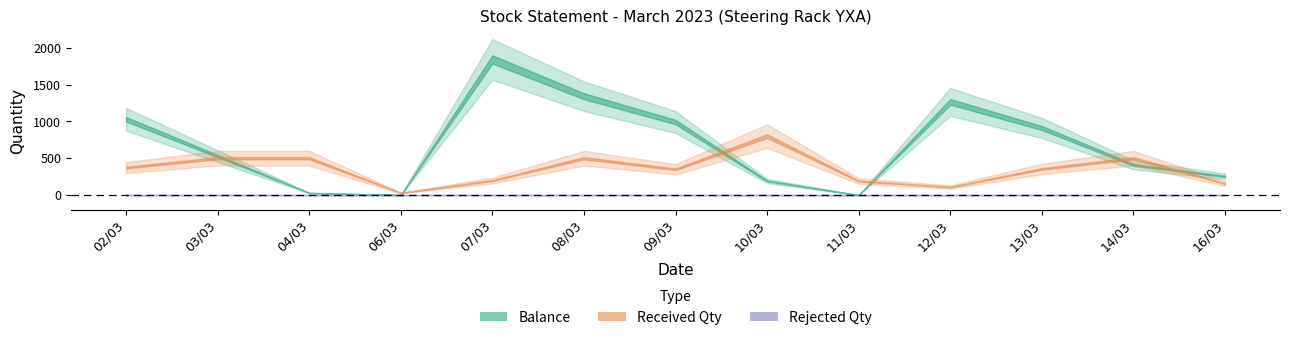

What is the sum of the Received Qty values at 11/03 and 16/03?

347